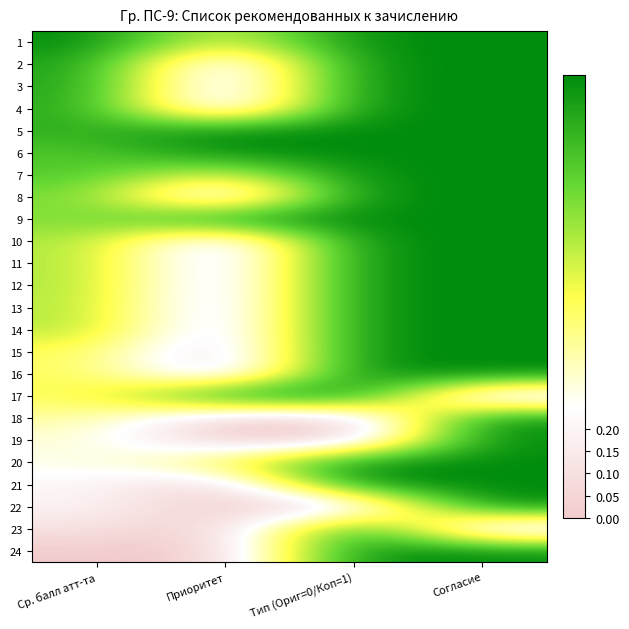

Rank the series by their maximum value, from highest to lowest.

1, 2, 3, 4, 5, 6, 7, 8, 9, 10, 11, 12, 13, 14, 15, 16, 17, 18, 19, 20, 21, 22, 23, 24